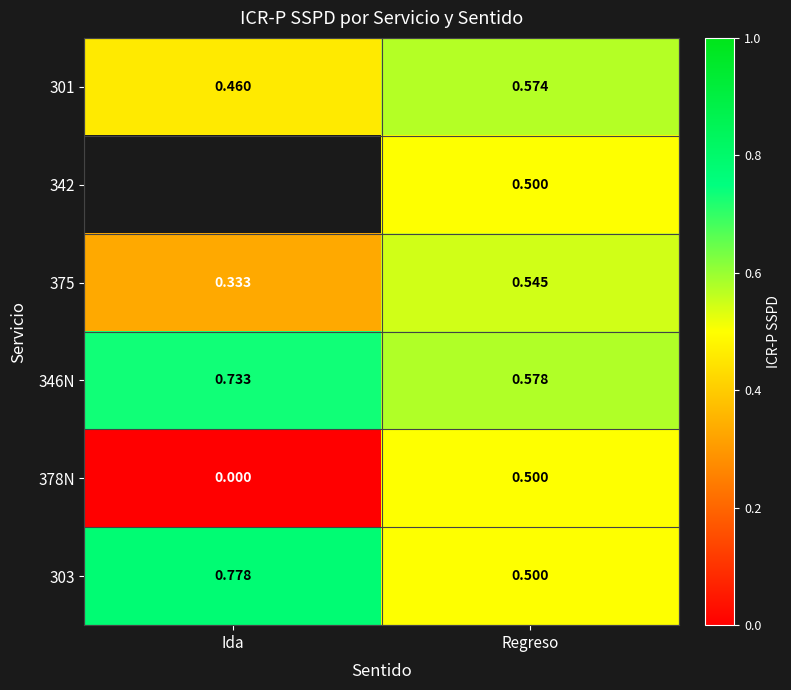

Rank the categories by 378N value from highest to lowest.

Regreso, Ida